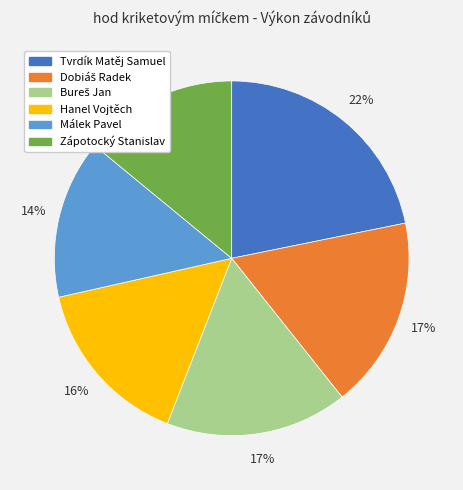

What is the largest slice in the pie chart?

Tvrdík Matěj Samuel